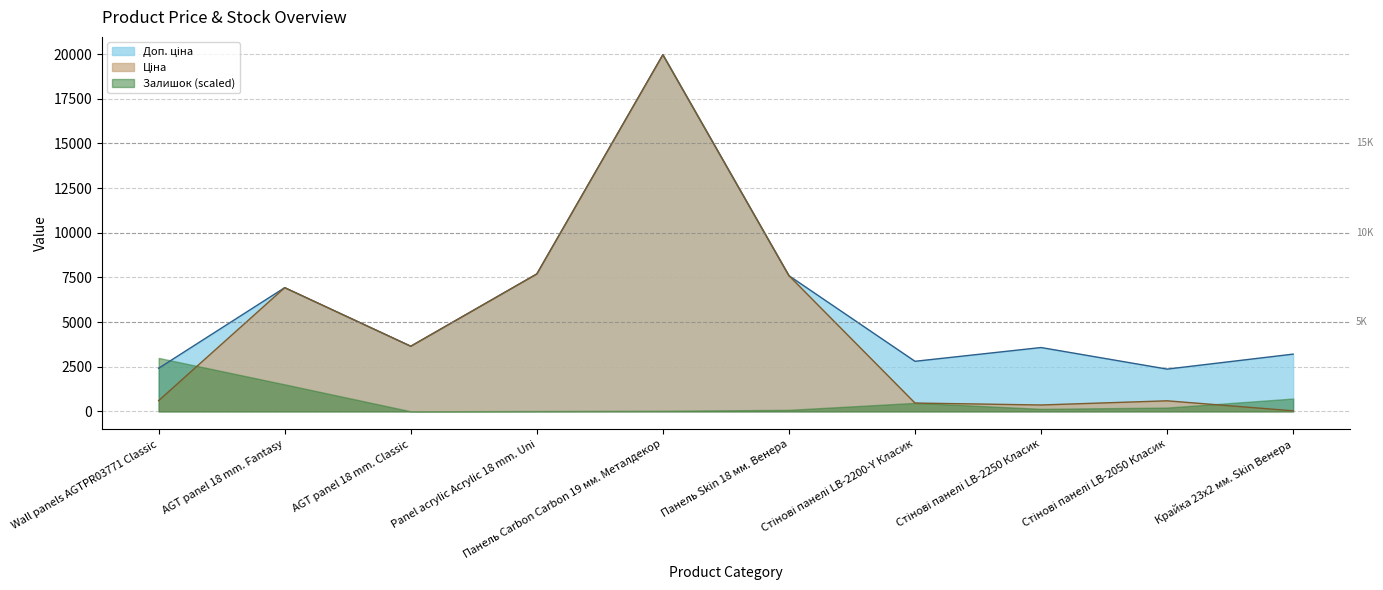

In Ціна, how many points are higher than both neighbors (excluding endpoints)?

3